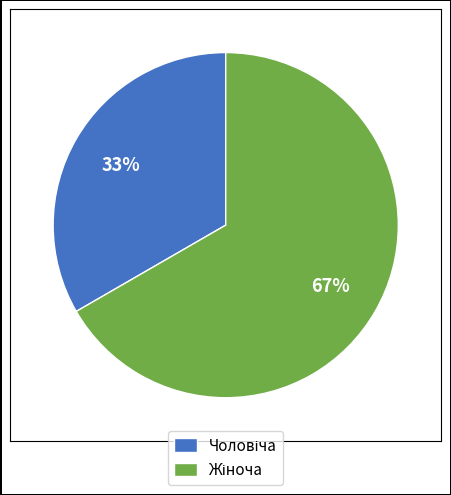

To the nearest percent, what is the average slice percentage?

50%